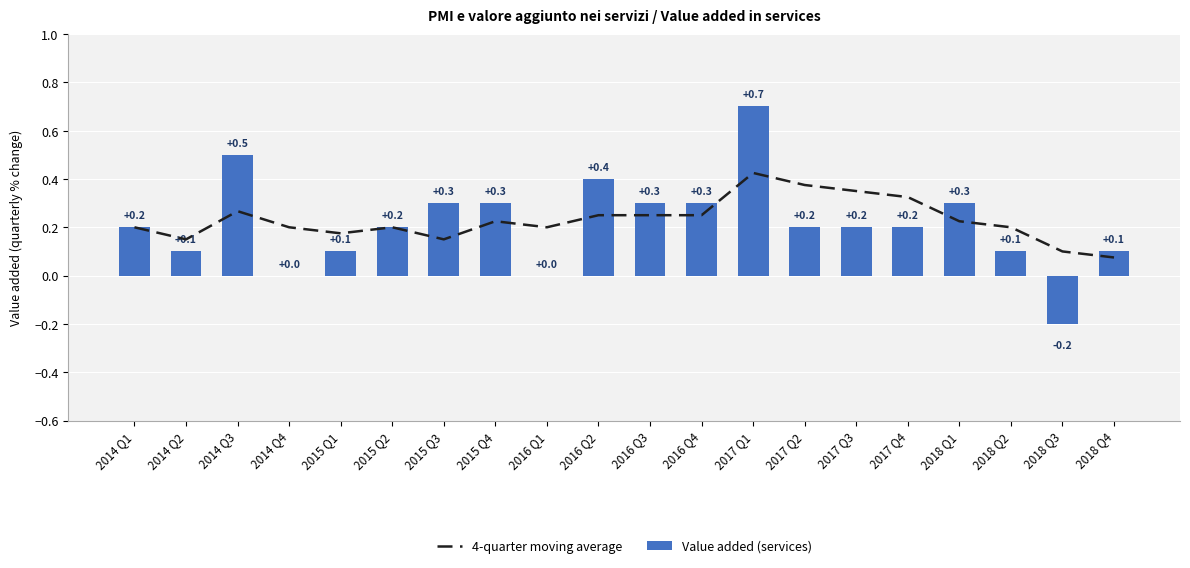

How many values in the Value added (services) series are below 0?

1